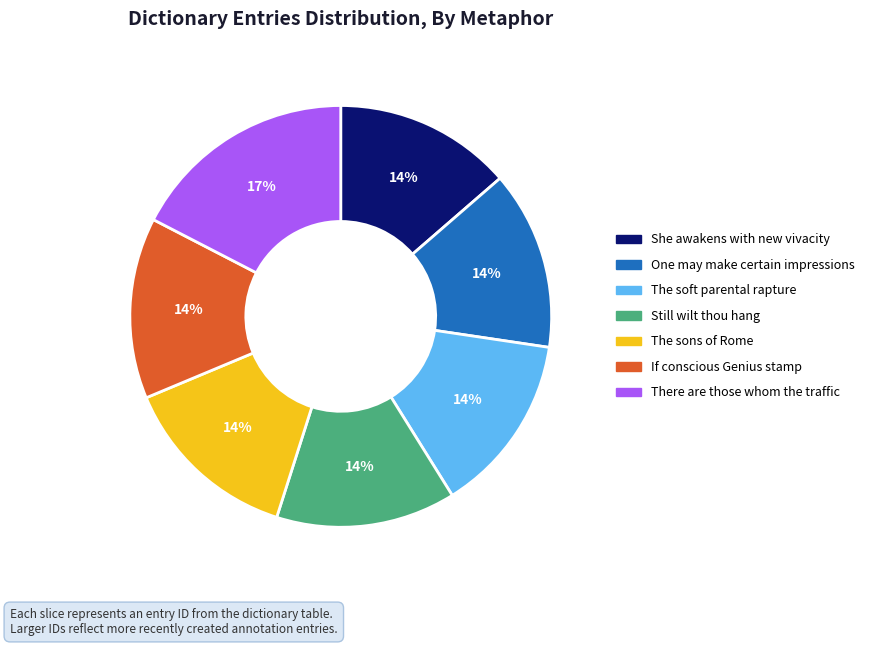

To the nearest percent, what percentage of the pie is If conscious Genius stamp?

14%